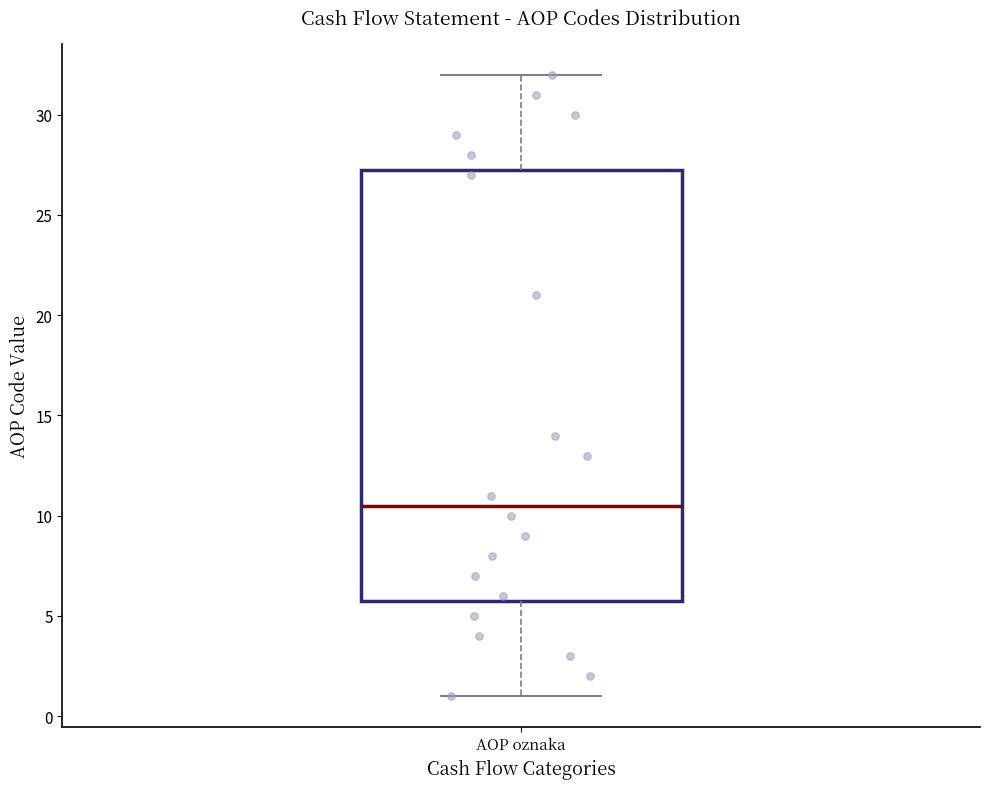

Read this box plot against the y-axis: the position of the median line, the range covered by the box, and the ends of both whiskers. The values are not printed on the chart, so give them approximately, as read against the axis.

median 10.5, box 6.0 to 27.5, whiskers 1.0 to 32.0